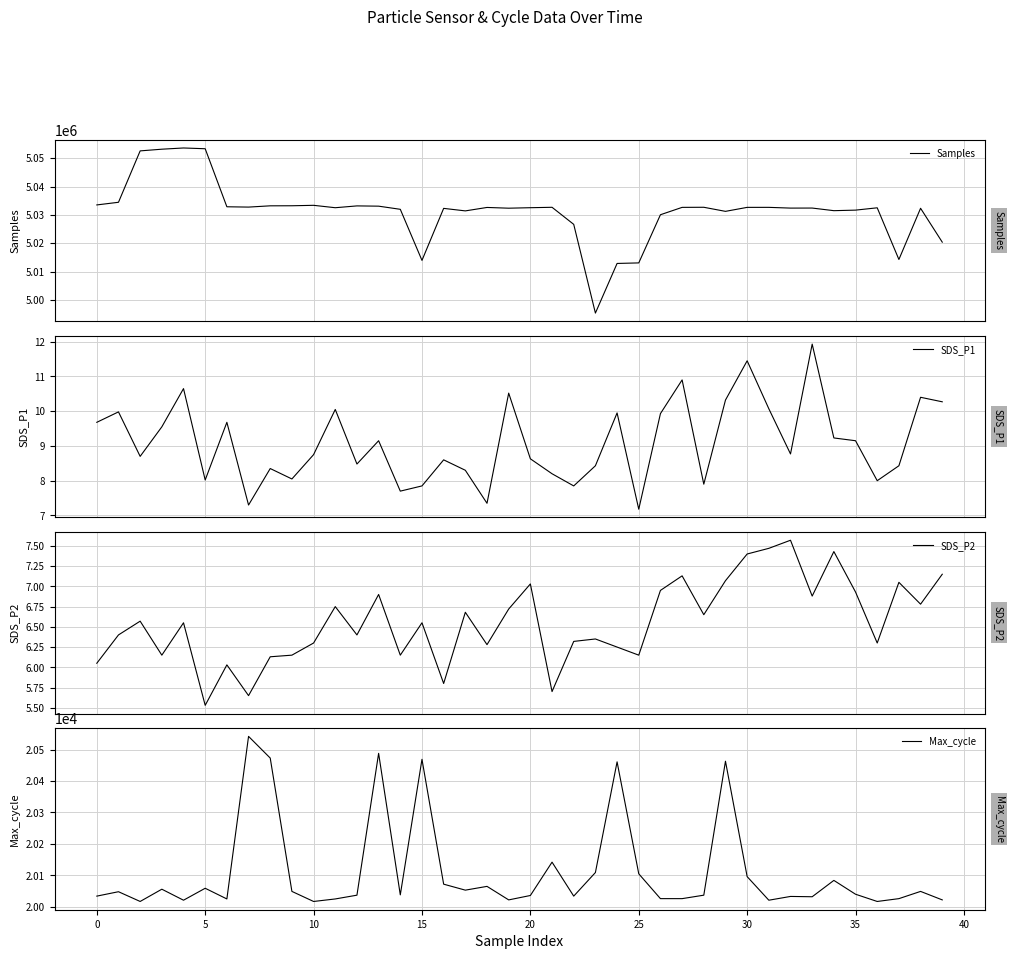

Does the chart display data point markers on the line(s)?

No